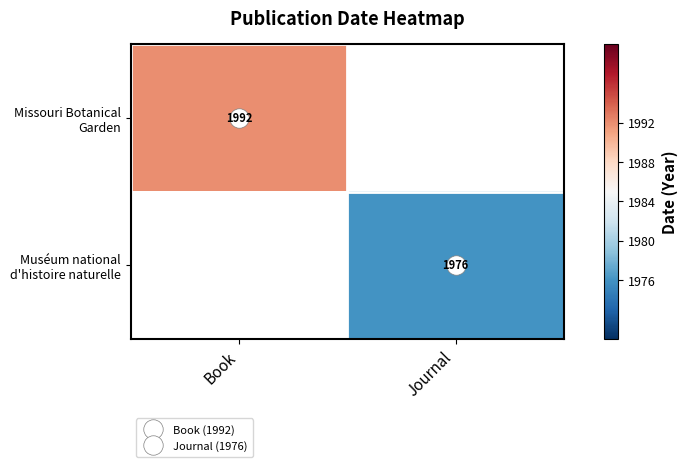

What is the lowest value of the Missouri Botanical Garden series?

1992.0